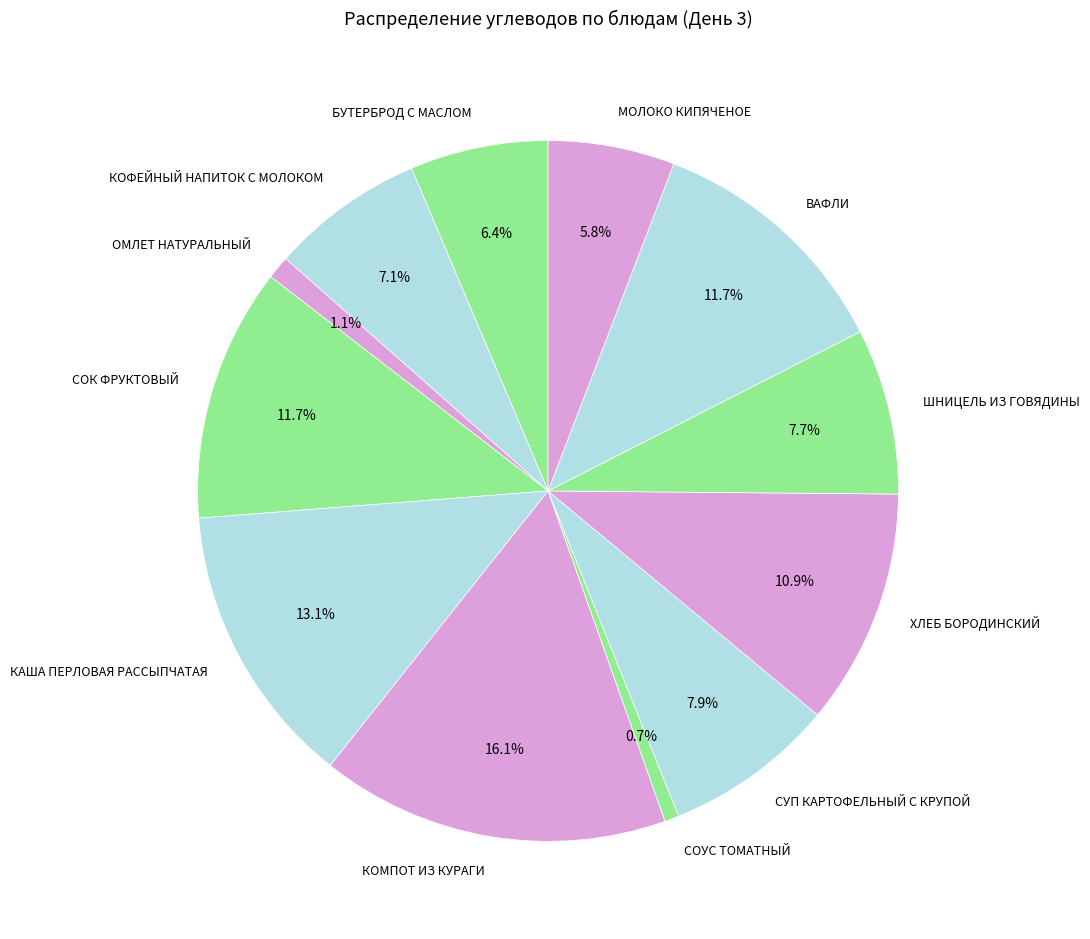

Between ШНИЦЕЛЬ ИЗ ГОВЯДИНЫ and БУТЕРБРОД С МАСЛОМ, which is larger?

ШНИЦЕЛЬ ИЗ ГОВЯДИНЫ